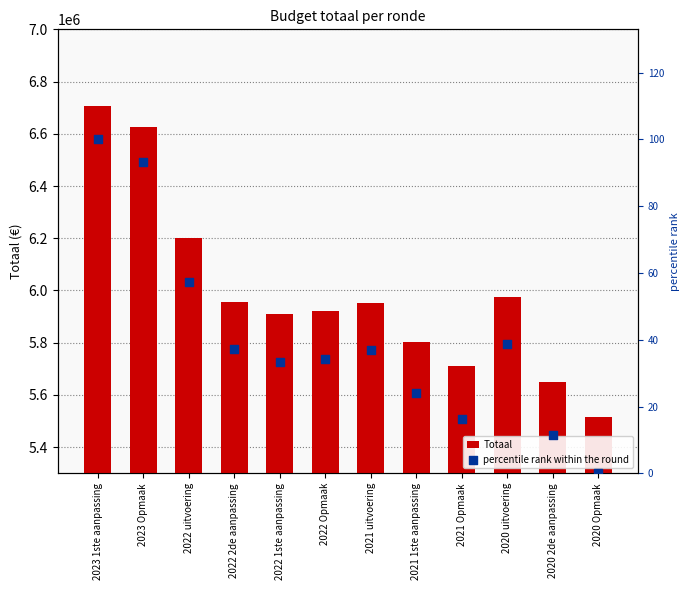

What are all the series names shown in the legend?

Totaal, percentile rank within the round